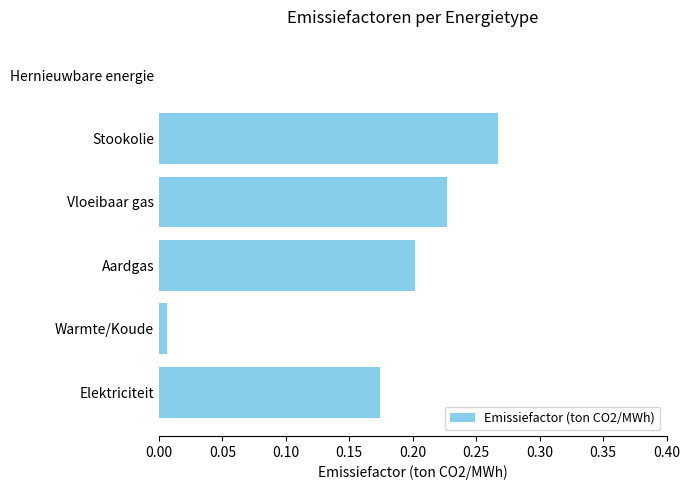

What is the sum of all values?

0.9